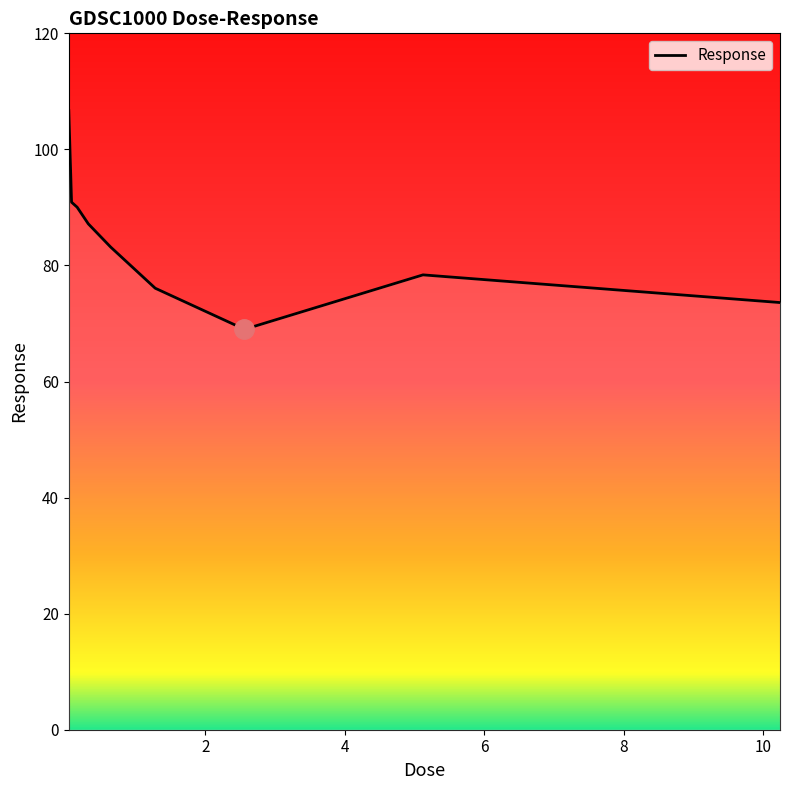

What is the maximum value shown in the chart?

106.7